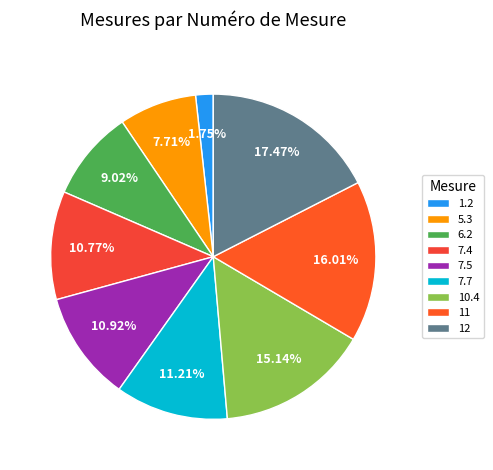

Is it true that 1.2 is 2% of the pie?

True